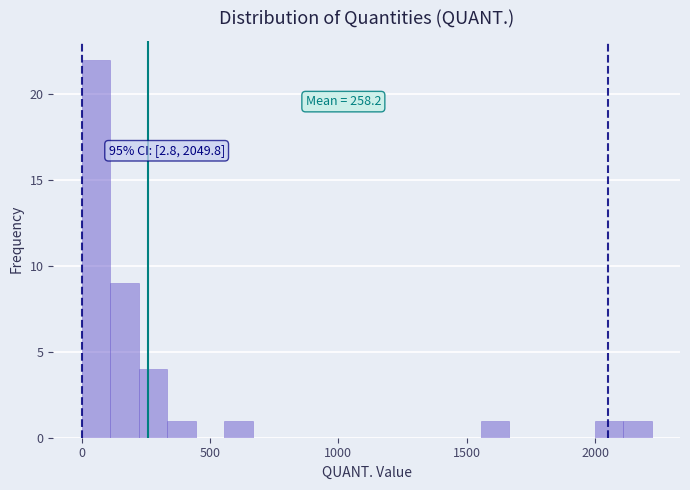

Around what value on the x-axis is the tallest bar? Give the approximate position of its centre, as read against the axis.

50